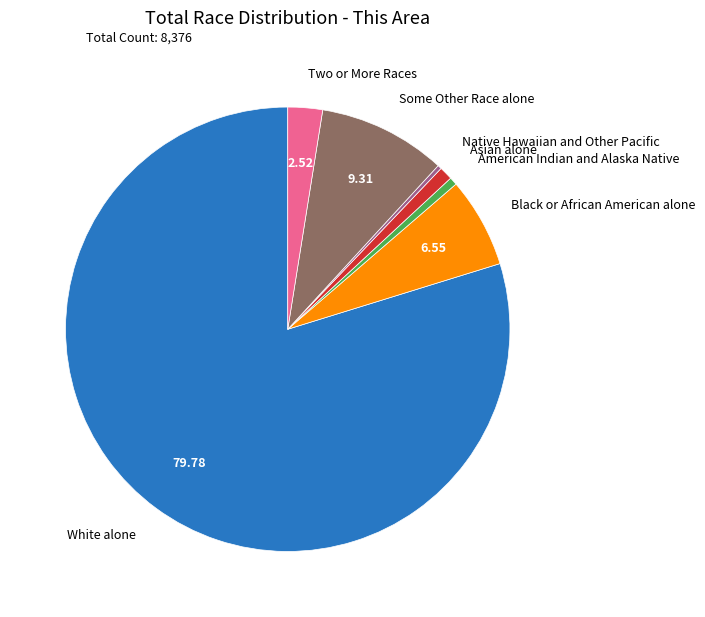

Which category has the biggest portion of the pie?

White alone